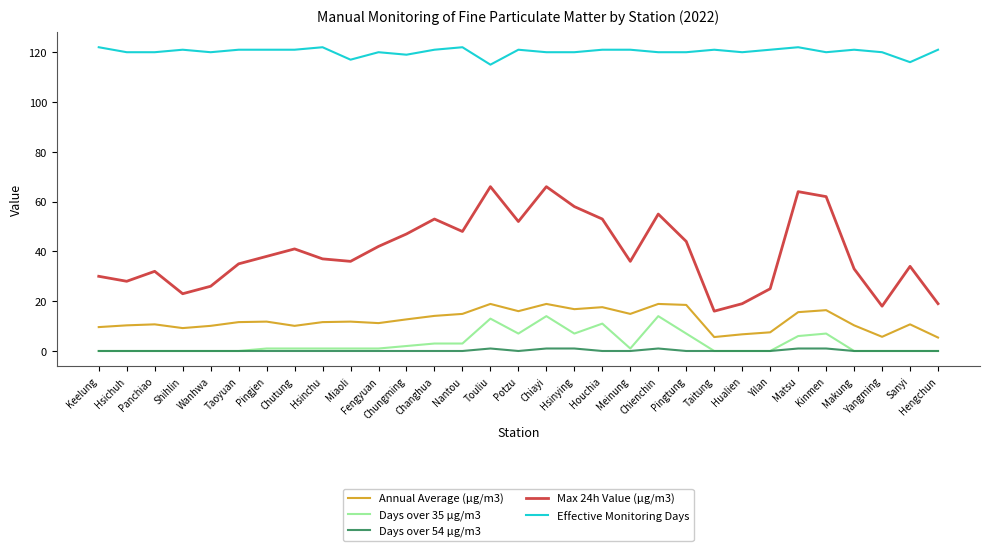

Is it true that Annual Average (μg/m3) equals 7.4 at Miaoli?

False